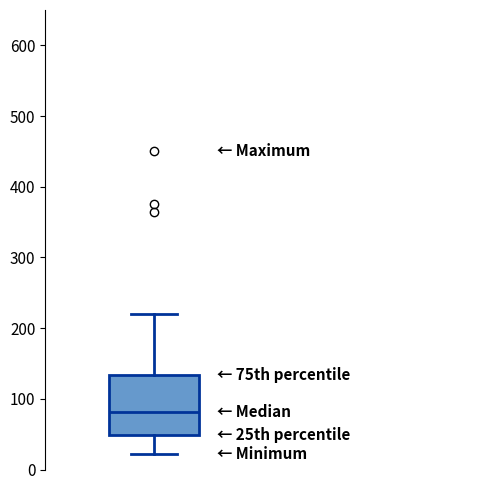

Read this box plot against the y-axis: the position of the median line, the range covered by the box, and the ends of both whiskers. The values are not printed on the chart, so give them approximately, as read against the axis.

median 80, box 50 to 130, whiskers 20 to 220